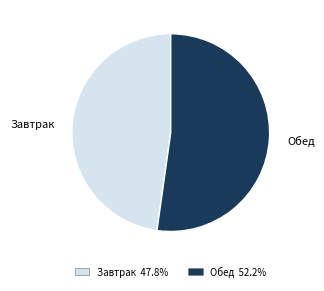

Do Завтрак and Обед together represent more than half of the pie?

Yes